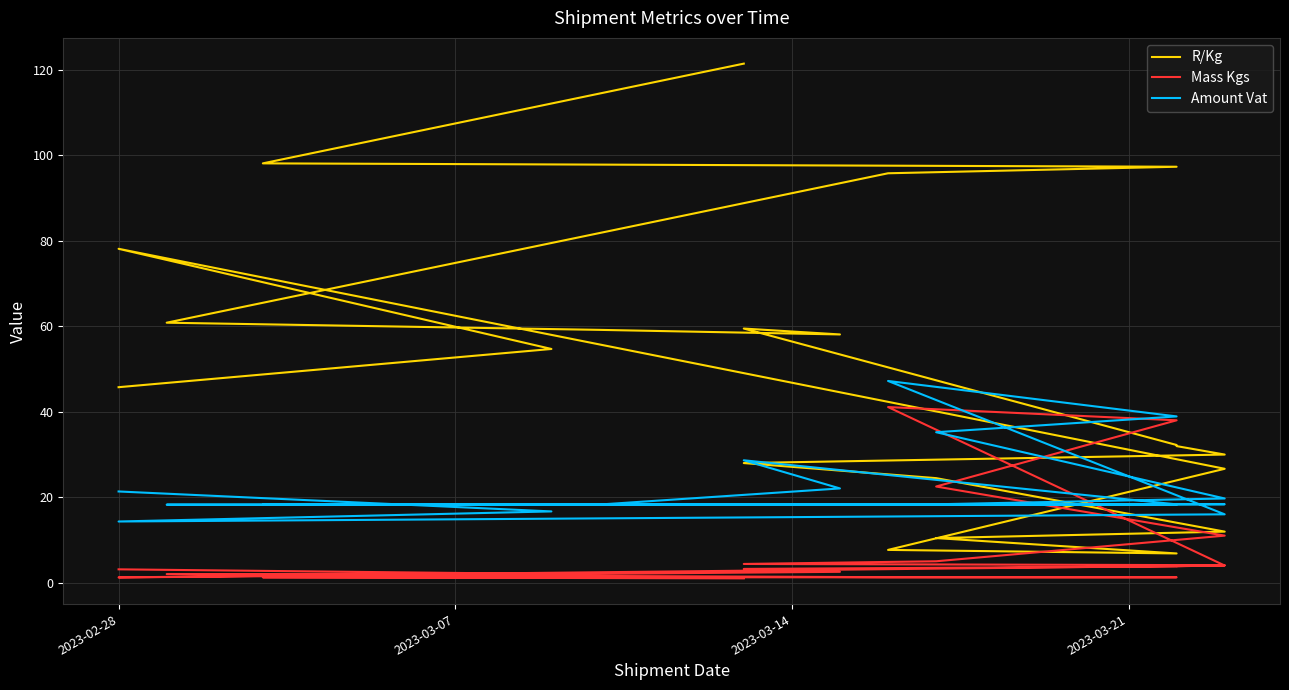

Rank the series by their maximum value, from lowest to highest.

Mass Kgs, Amount Vat, R/Kg